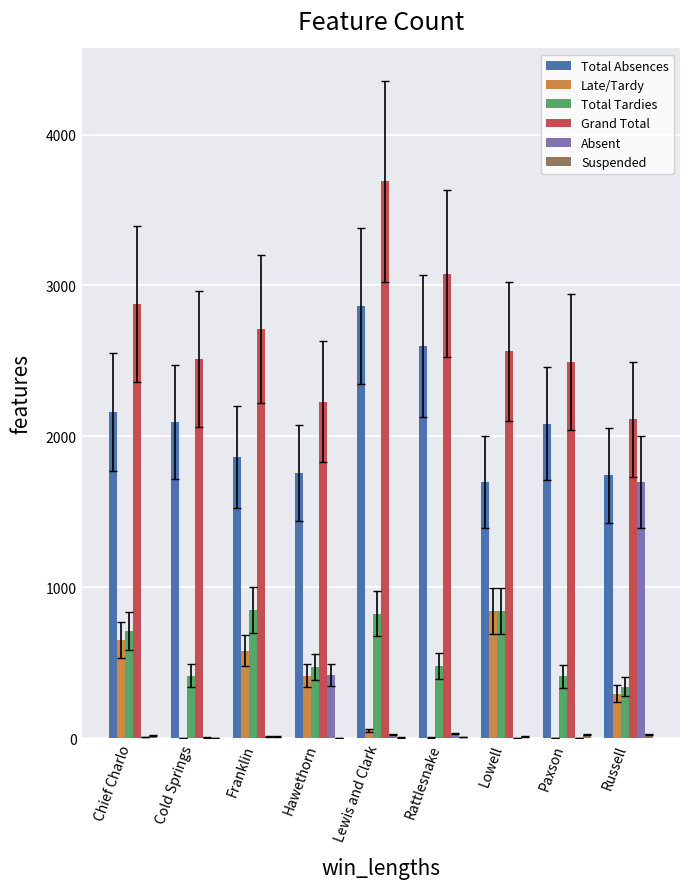

How many series are shown in this chart?

6